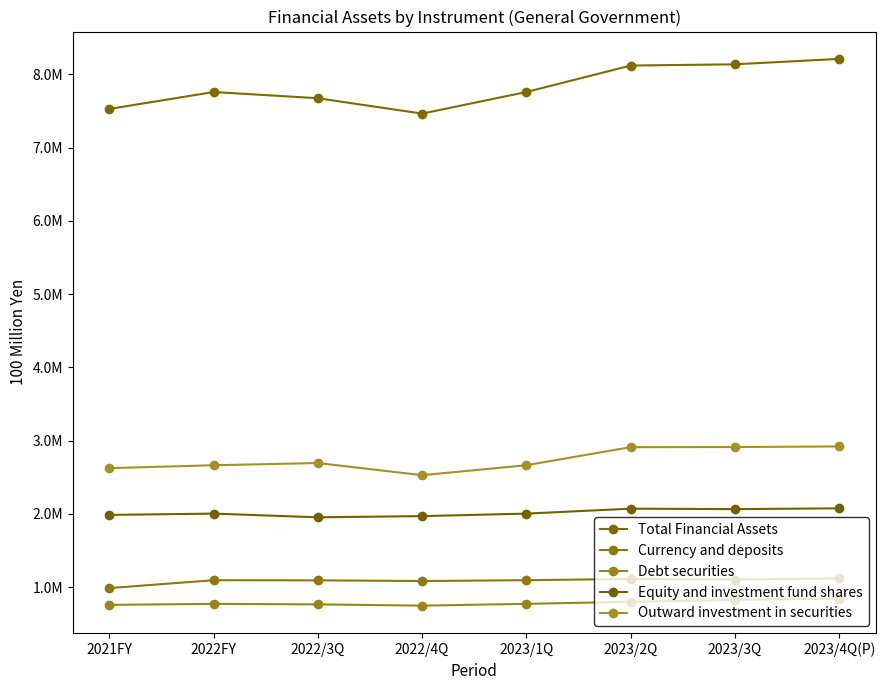

What is the total value across all series at 2022/4Q?

13790917